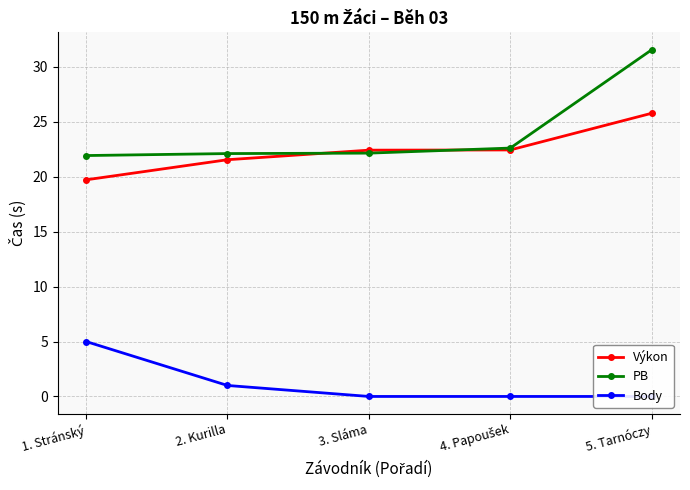

Reading right to left, list all the values displayed in this chart.

Výkon: 25.8	22.4	22.4	21.6	19.7
PB: 31.6	22.6	22.1	22.1	21.9
Body: 0.0	0.0	0.0	1.0	5.0